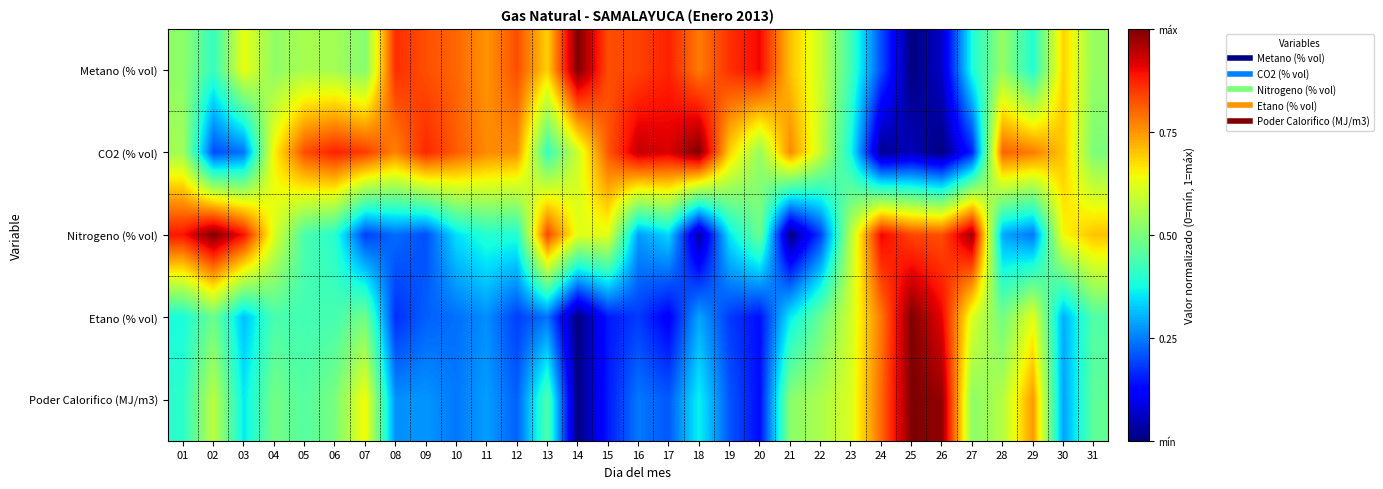

Which category has the highest value across all series?

14